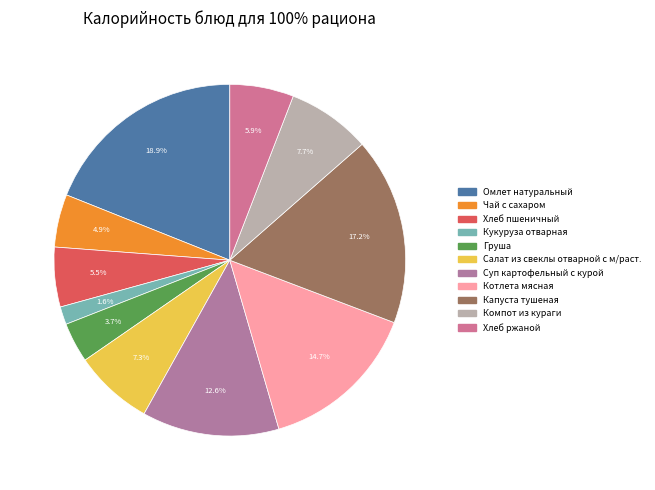

To the nearest percent, what is the difference between the Компот из кураги and Суп картофельный с курой slice percentages?

5%